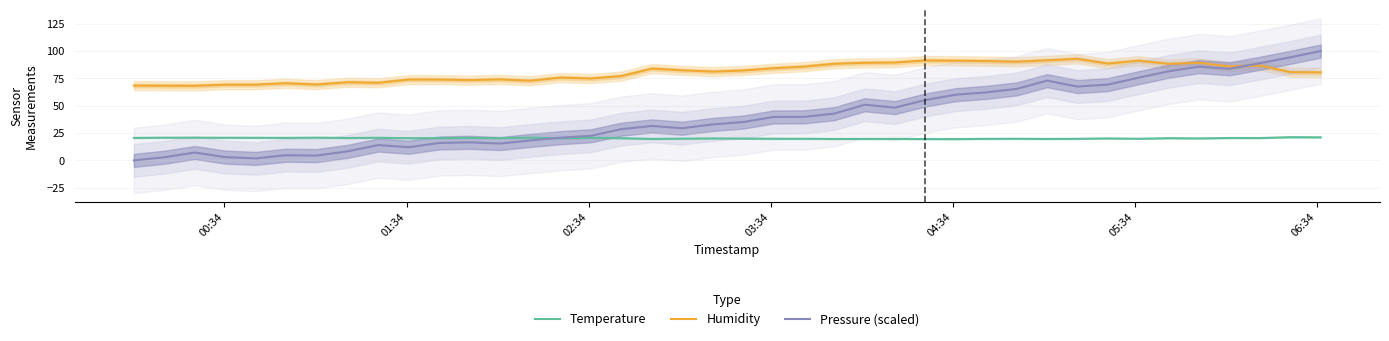

After their last crossing, which series has the higher values: Humidity or Pressure (scaled)?

Pressure (scaled)